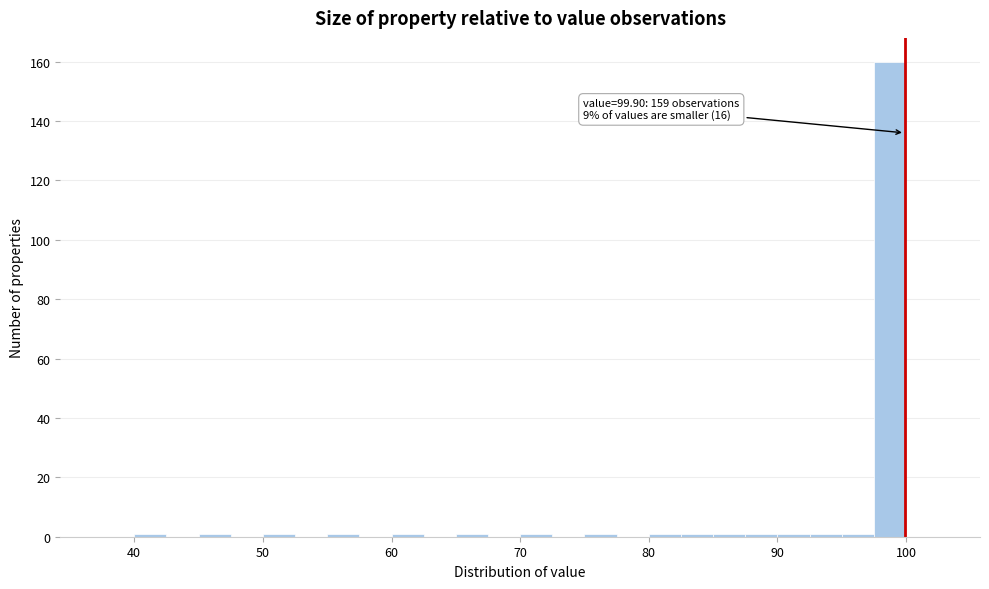

Read against the x-axis, roughly where is the centre of the tallest bar?

99